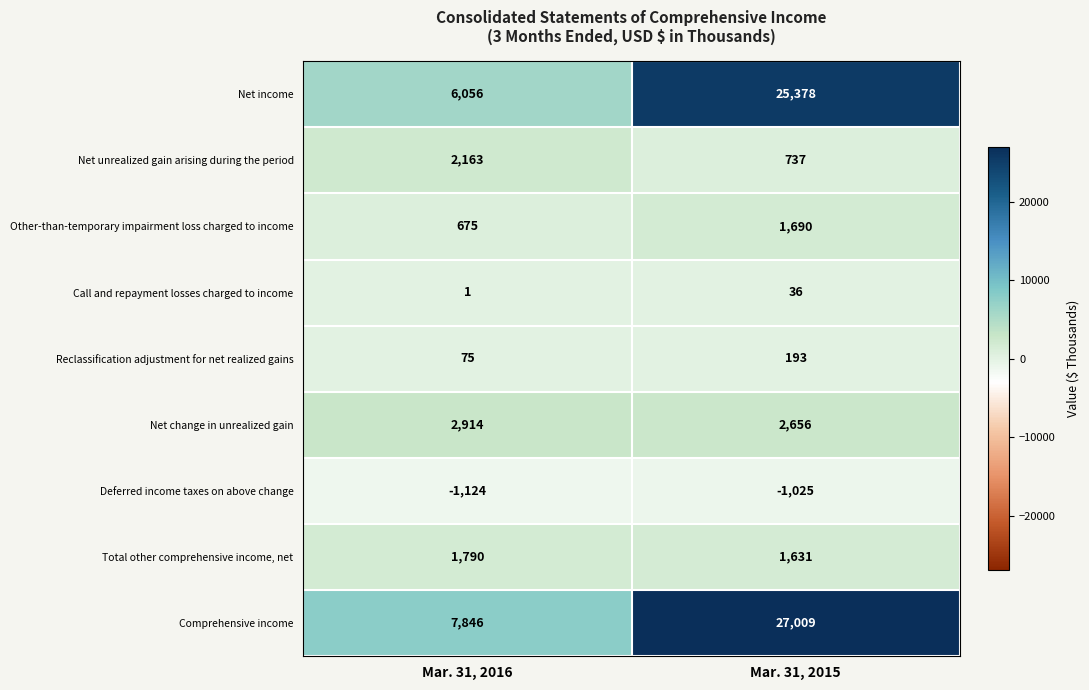

List the series in order of their peak value, lowest first.

Deferred income taxes on above change, Call and repayment losses charged to income, Reclassification adjustment for net realized gains, Other-than-temporary impairment loss charged to income, Total other comprehensive income, net, Net unrealized gain arising during the period, Net change in unrealized gain, Net income, Comprehensive income